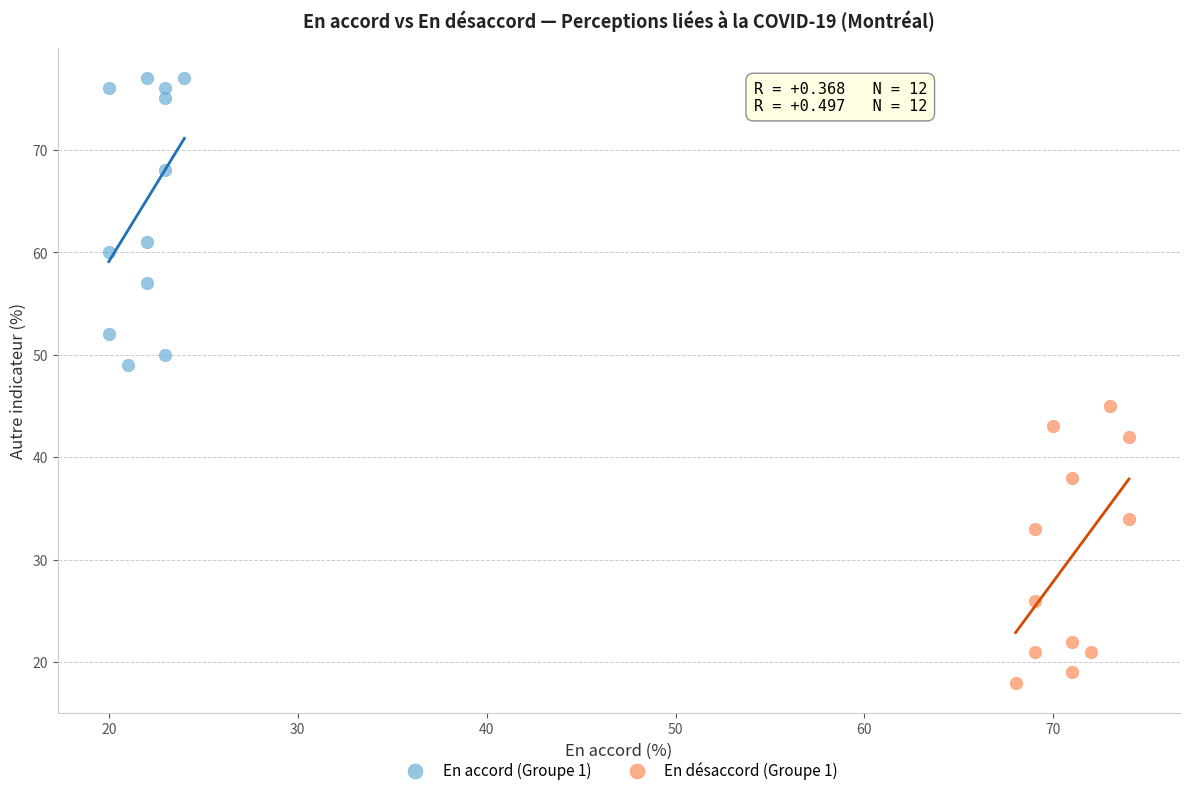

Which series contains the lowest Y value?

En désaccord (Groupe 1)